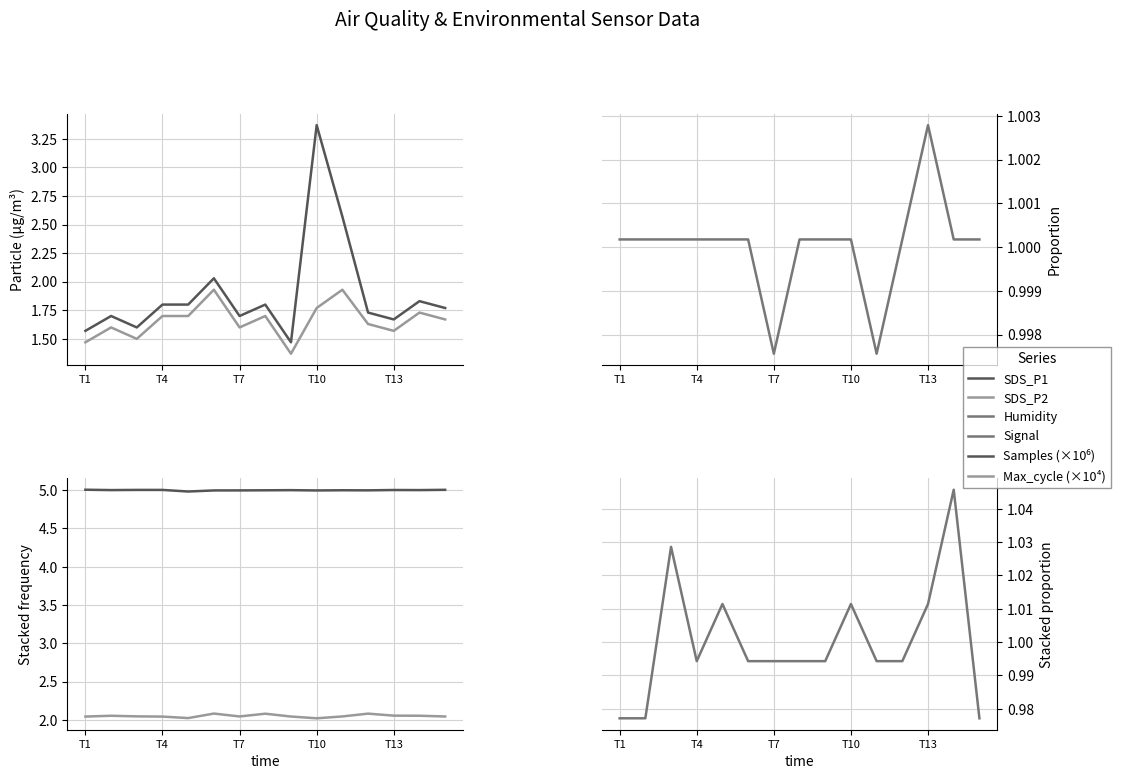

At how many categories does at least one series exceed 3?

15